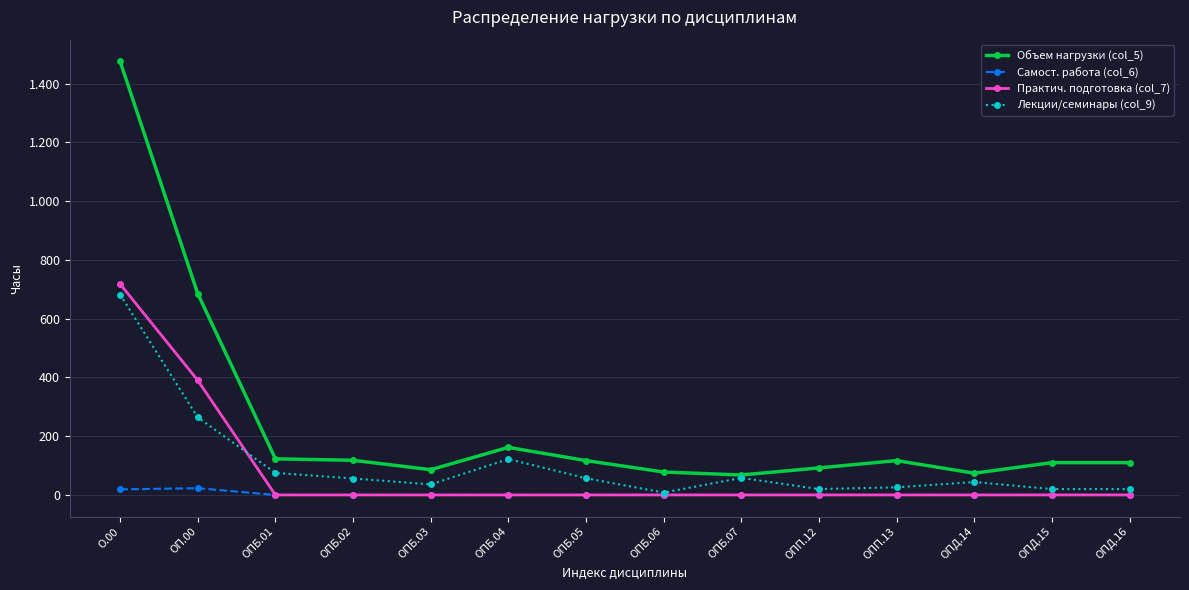

Rank the categories by Лекции/семинары (col_9) value from lowest to highest.

ОПБ.06, ОПП.12, ОПД.15, ОПД.16, ОПП.13, ОПБ.03, ОПД.14, ОПБ.02, ОПБ.05, ОПБ.07, ОПБ.01, ОПБ.04, ОП.00, О.00